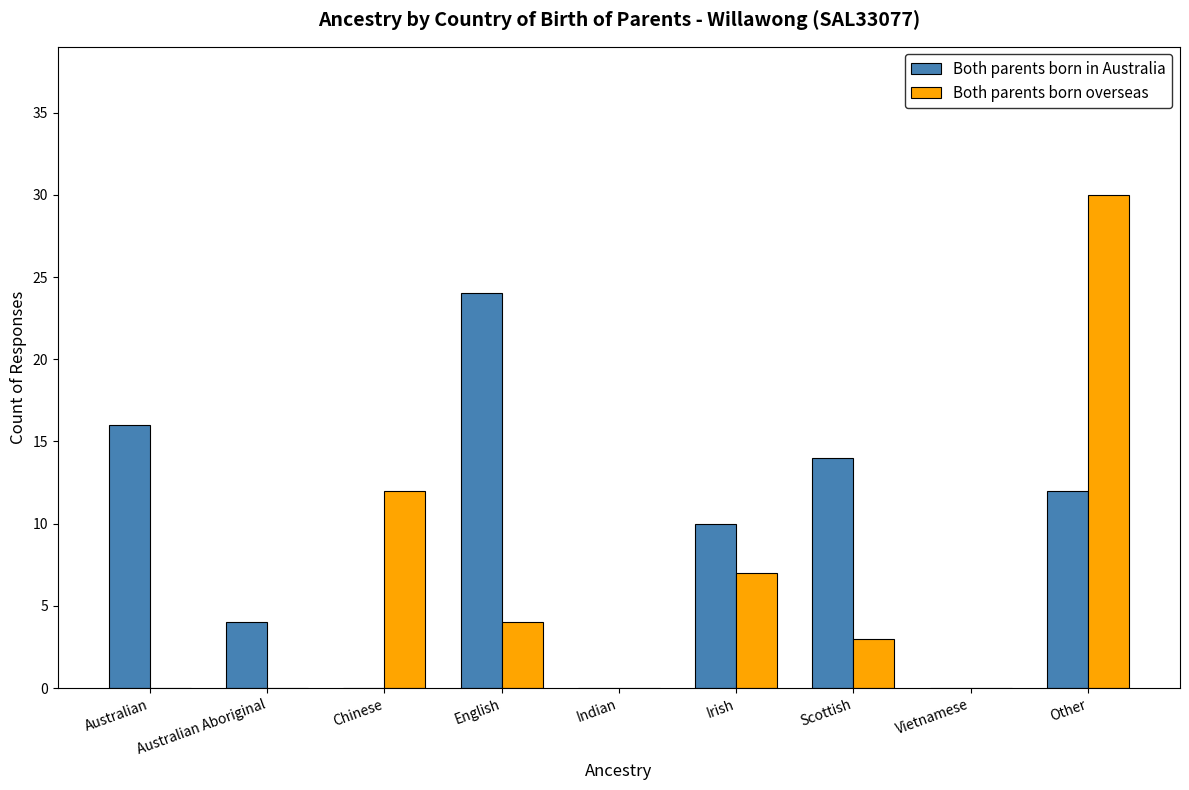

Between Chinese and Other, which series saw the biggest shift?

Both parents born overseas